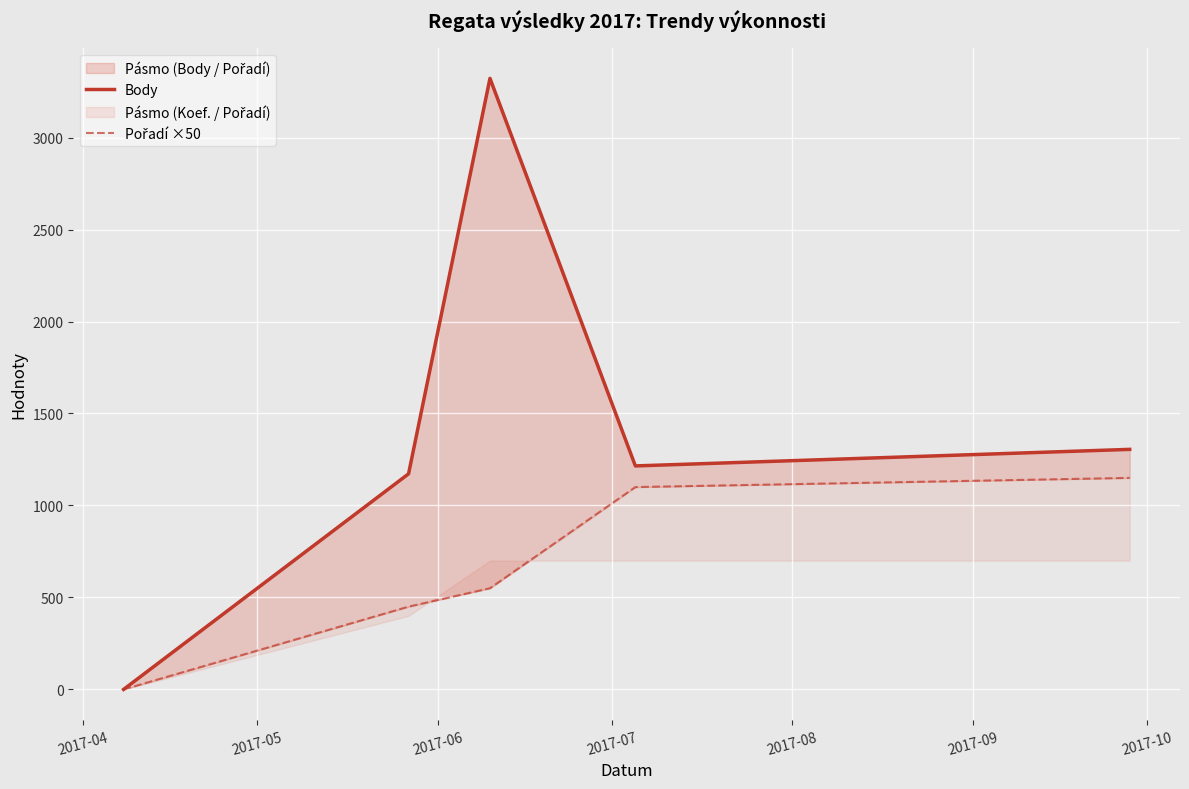

Which series changed the most between 2017-06 and 2017-07?

Body